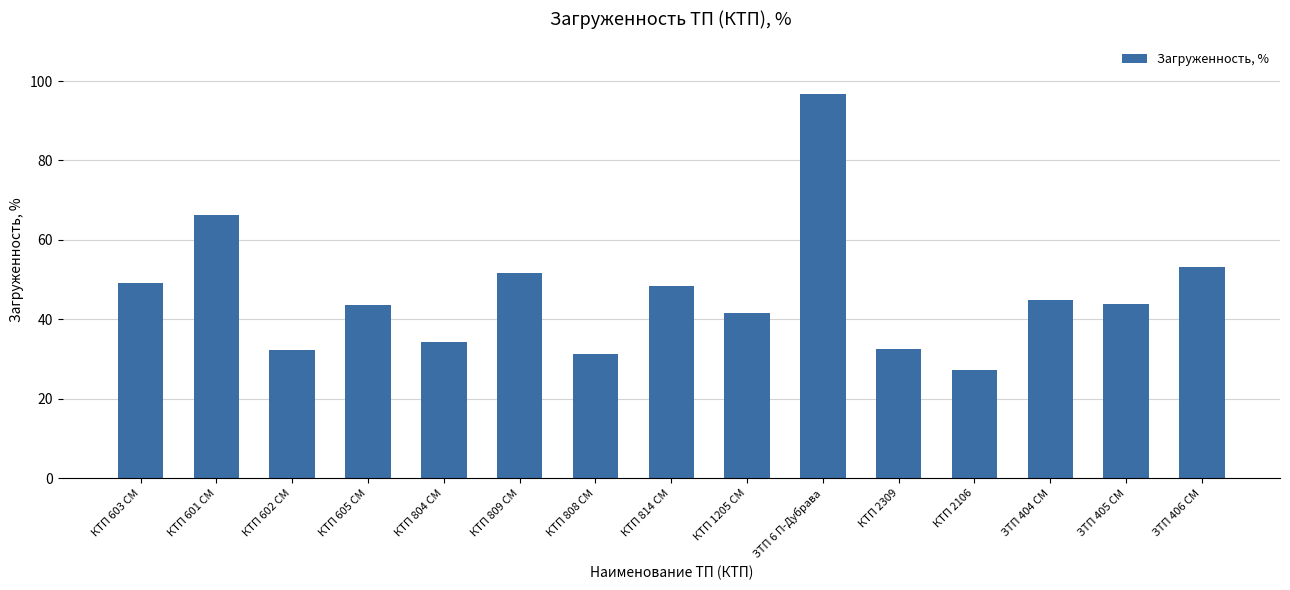

Which label corresponds to the smallest value in the chart?

КТП 2106